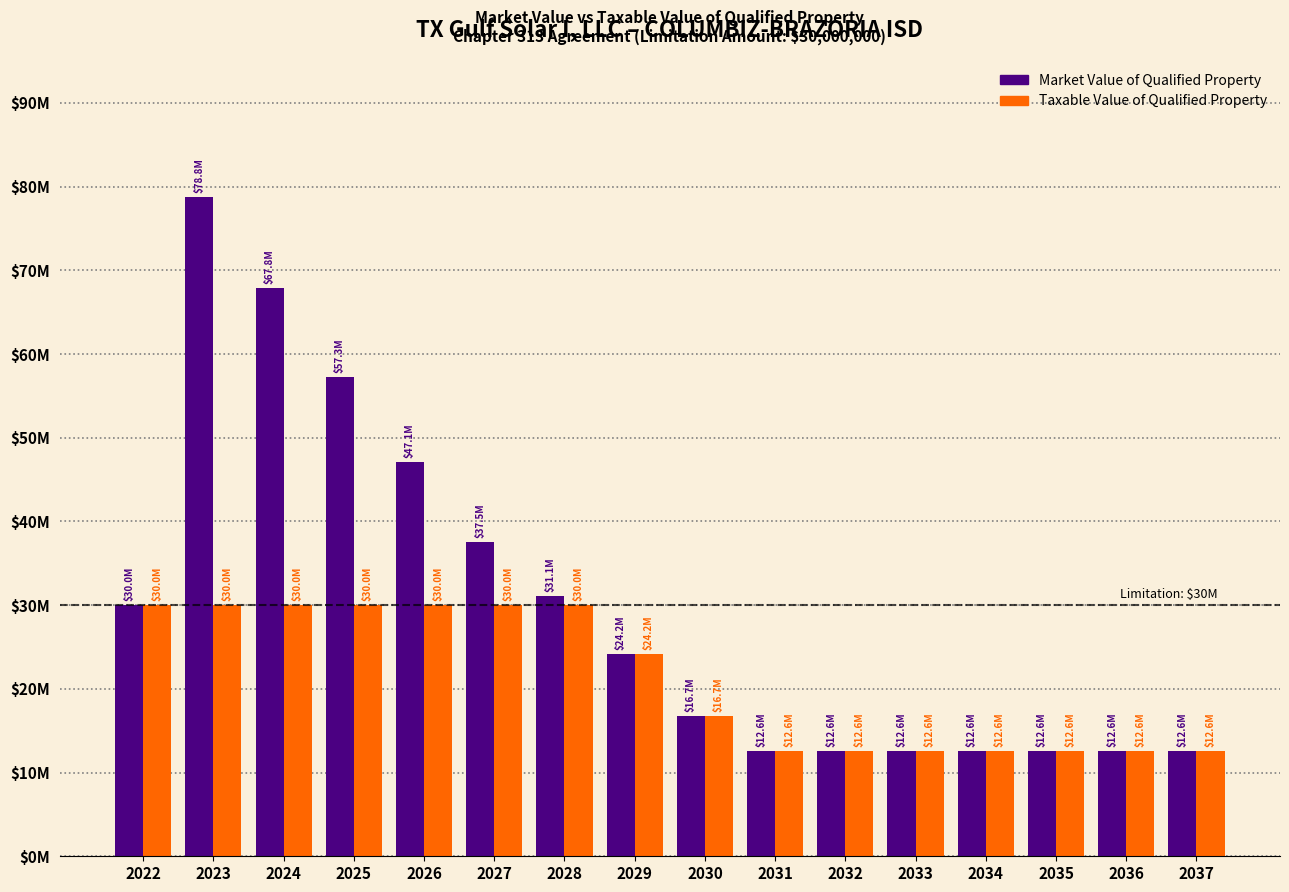

Does the chart contain stacked bars?

No